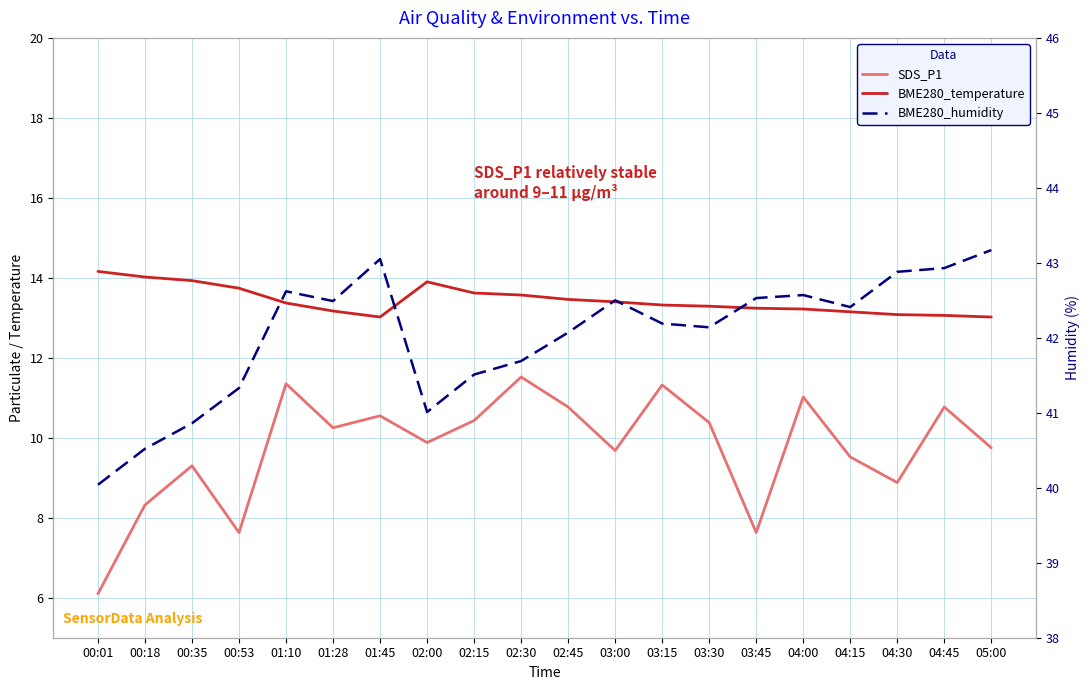

Is this an area chart (filled region under the line)?

No